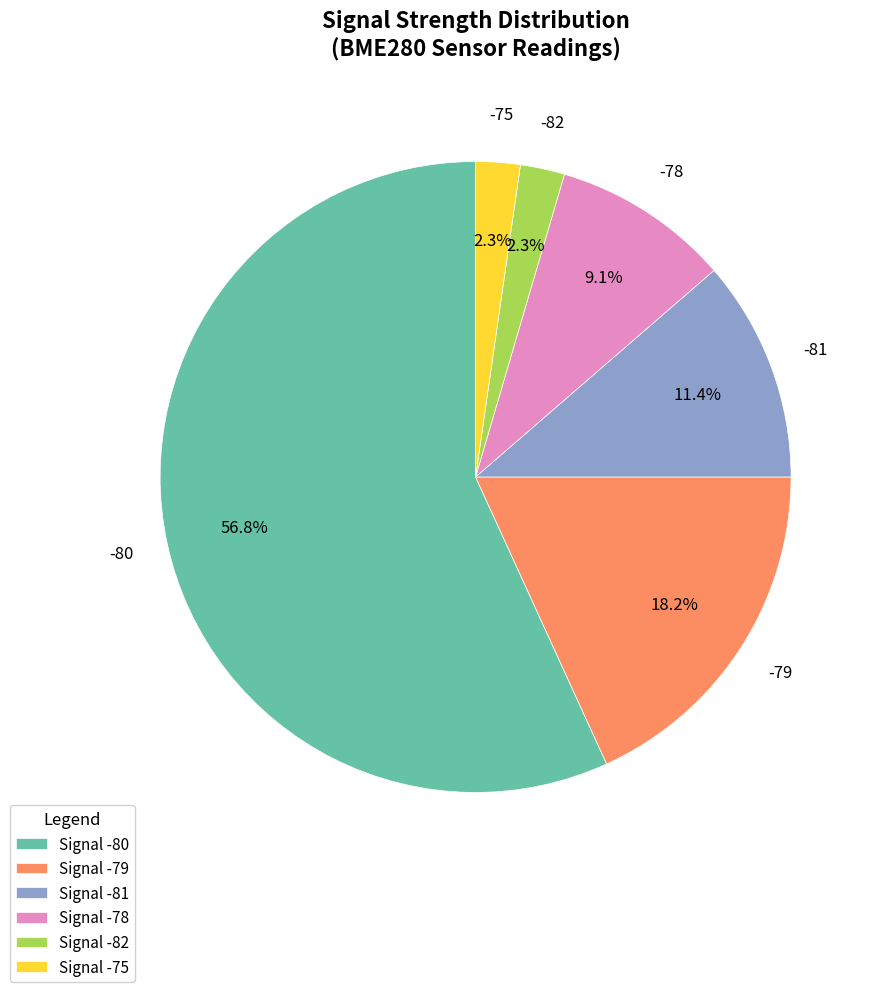

What is the ratio of the value at -81 to the value at -82?

5.0